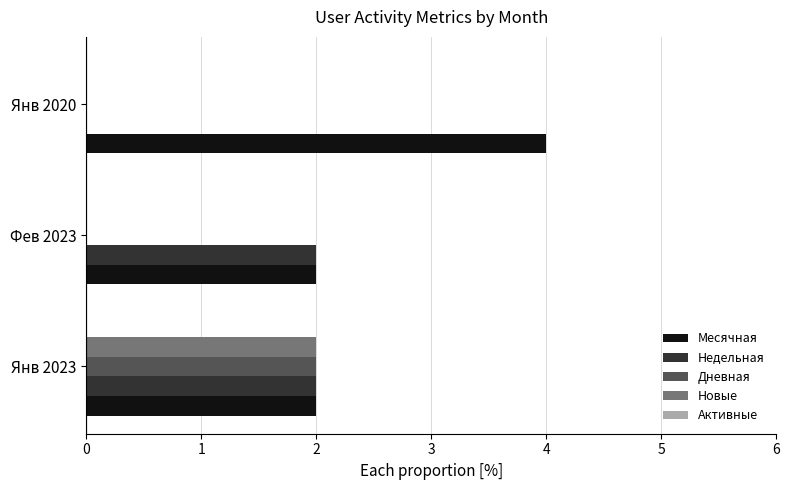

What is the sum of all Месячная values?

8